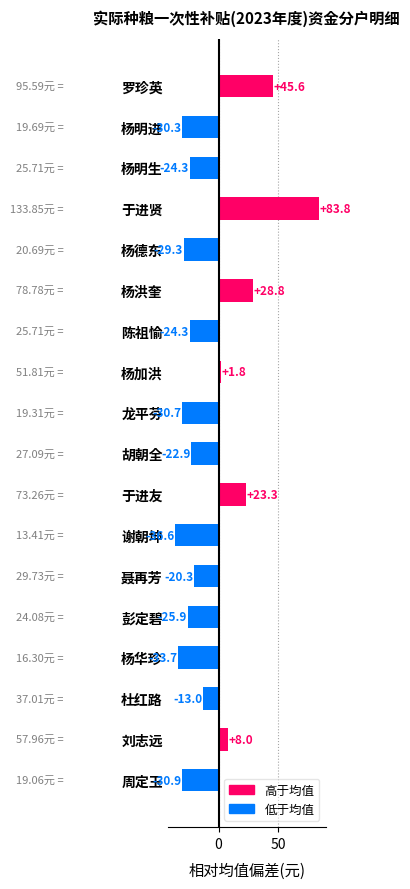

What is the difference between the maximum and minimum values?

120.4